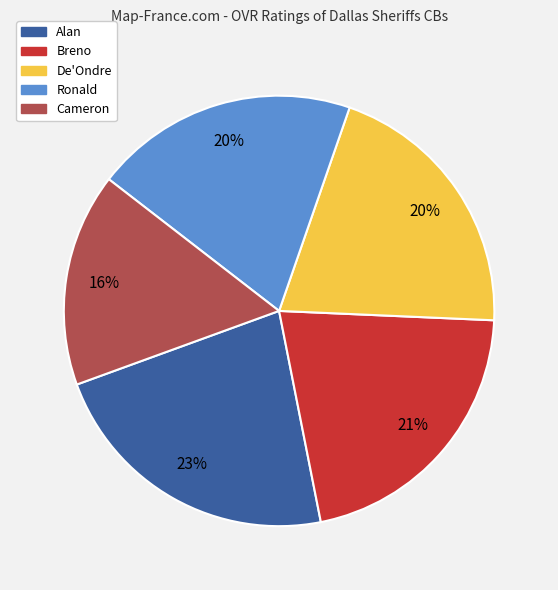

Which slice is the largest?

Alan